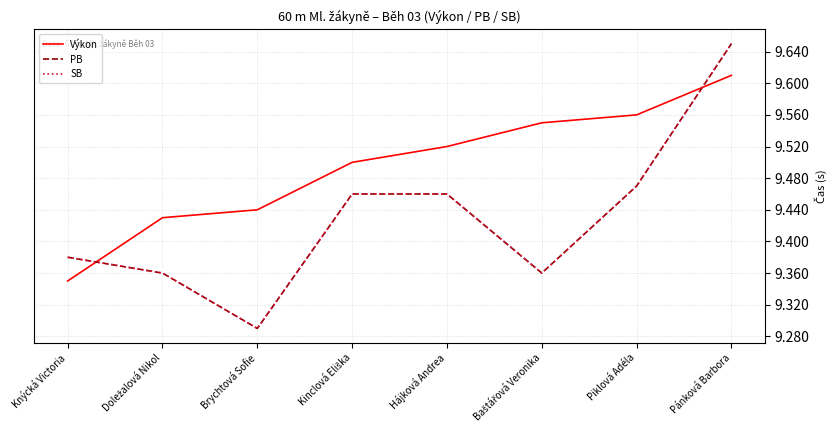

Does the chart display data point markers on the line(s)?

No